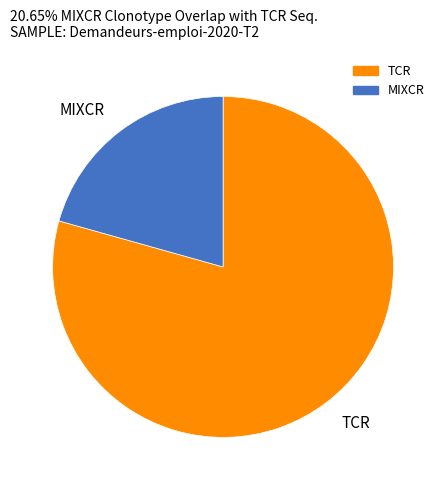

What is the ratio of the value at TCR to the value at MIXCR?

3.8